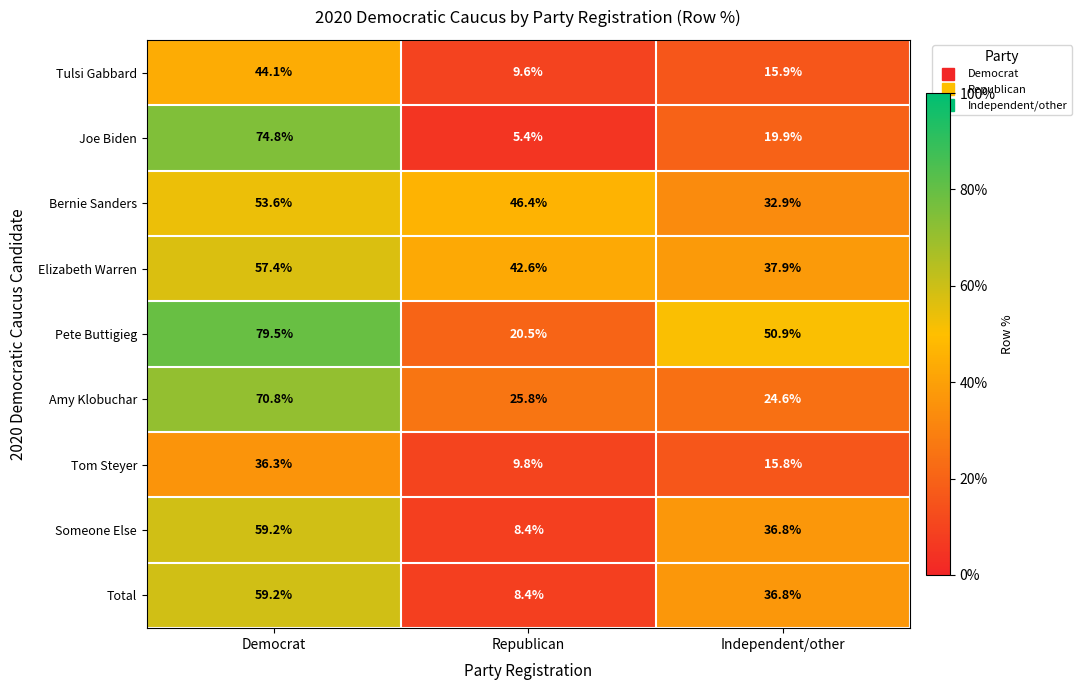

Reading left to right, transcribe all the data shown in this chart.

Tulsi Gabbard: Democrat=44.1	Republican=9.6	Independent/other=15.9
Joe Biden: Democrat=74.8	Republican=5.4	Independent/other=19.9
Bernie Sanders: Democrat=53.6	Republican=46.4	Independent/other=32.9
Elizabeth Warren: Democrat=57.4	Republican=42.6	Independent/other=37.9
Pete Buttigieg: Democrat=79.5	Republican=20.5	Independent/other=50.9
Amy Klobuchar: Democrat=70.8	Republican=25.8	Independent/other=24.6
Tom Steyer: Democrat=36.3	Republican=9.8	Independent/other=15.8
Someone Else: Democrat=59.2	Republican=8.4	Independent/other=36.8
Total: Democrat=59.2	Republican=8.4	Independent/other=36.8